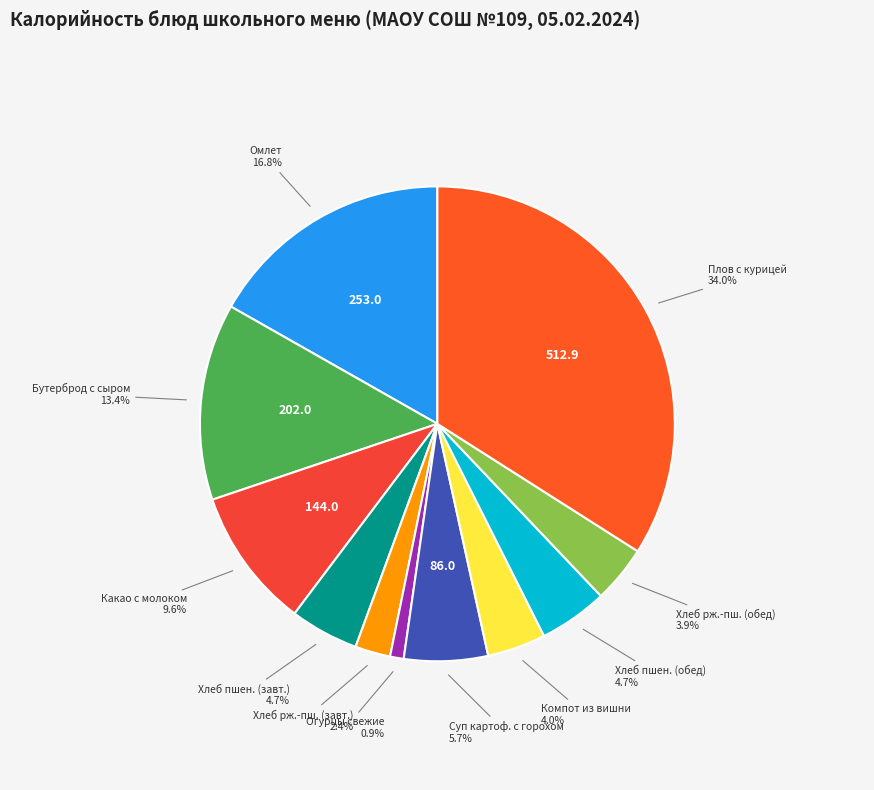

Which slice is the largest?

Плов с курицей (филе)